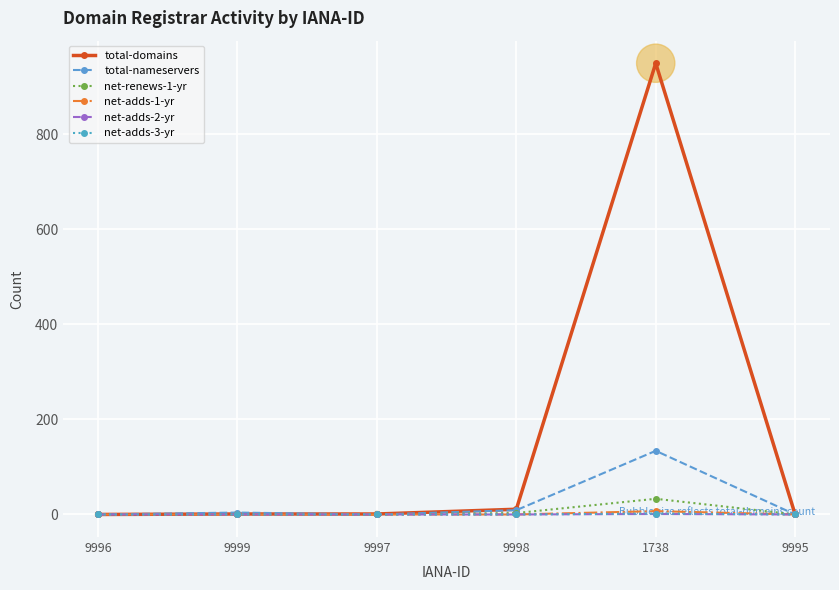

At how many categories does at least one series exceed 471?

1